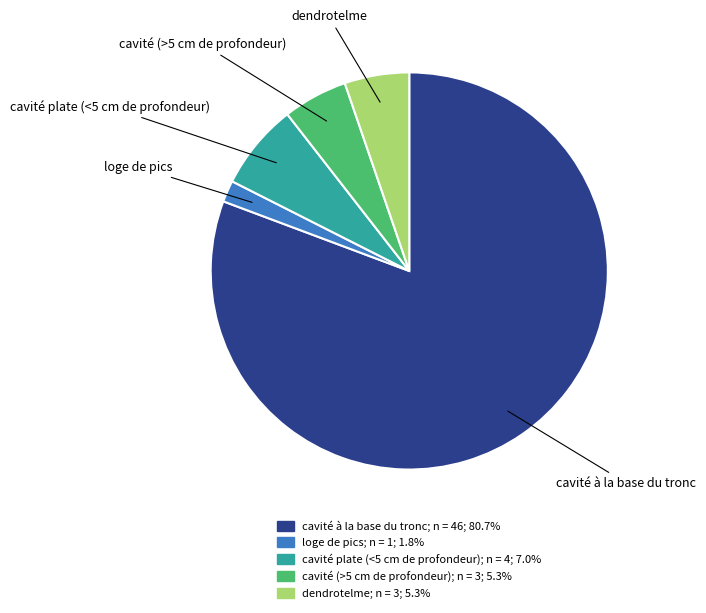

Does any single category account for the majority?

Yes